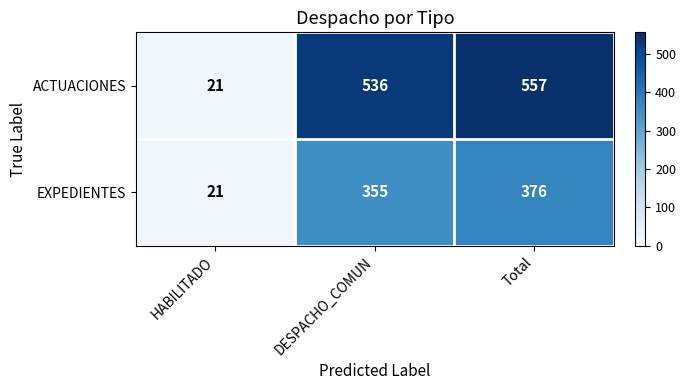

List the series in order of their peak value, highest first.

ACTUACIONES, EXPEDIENTES